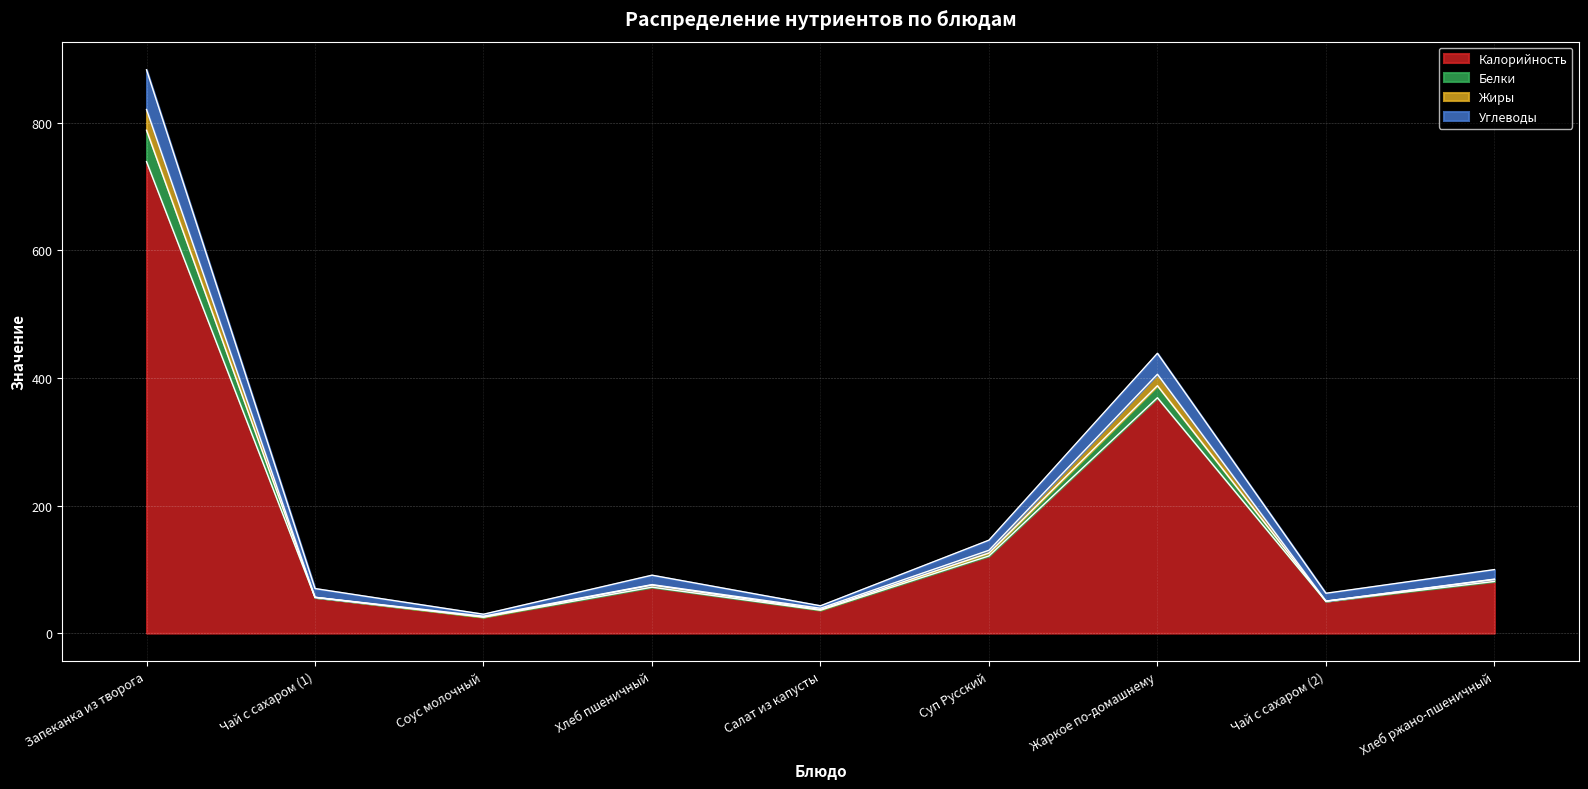

How many lines are shown in the chart?

4